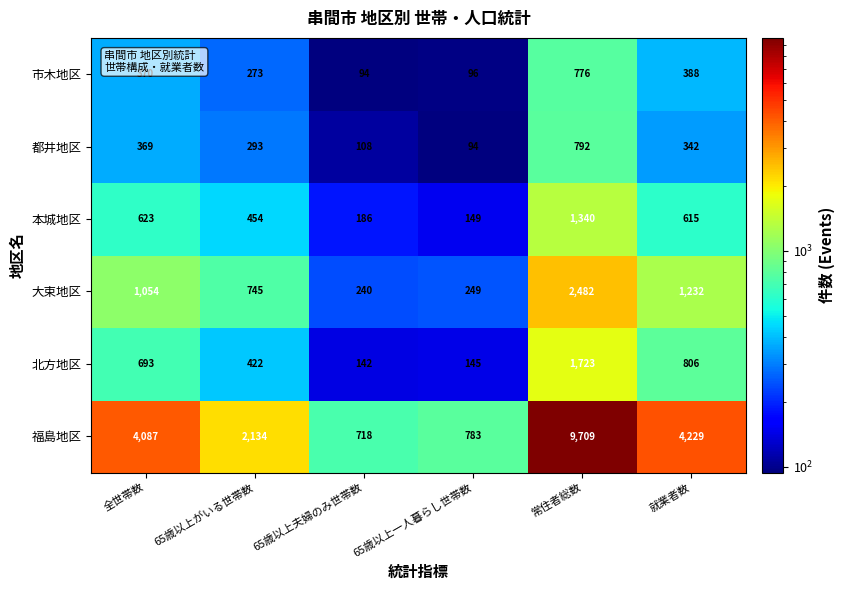

At how many categories does at least one series exceed 1961?

4